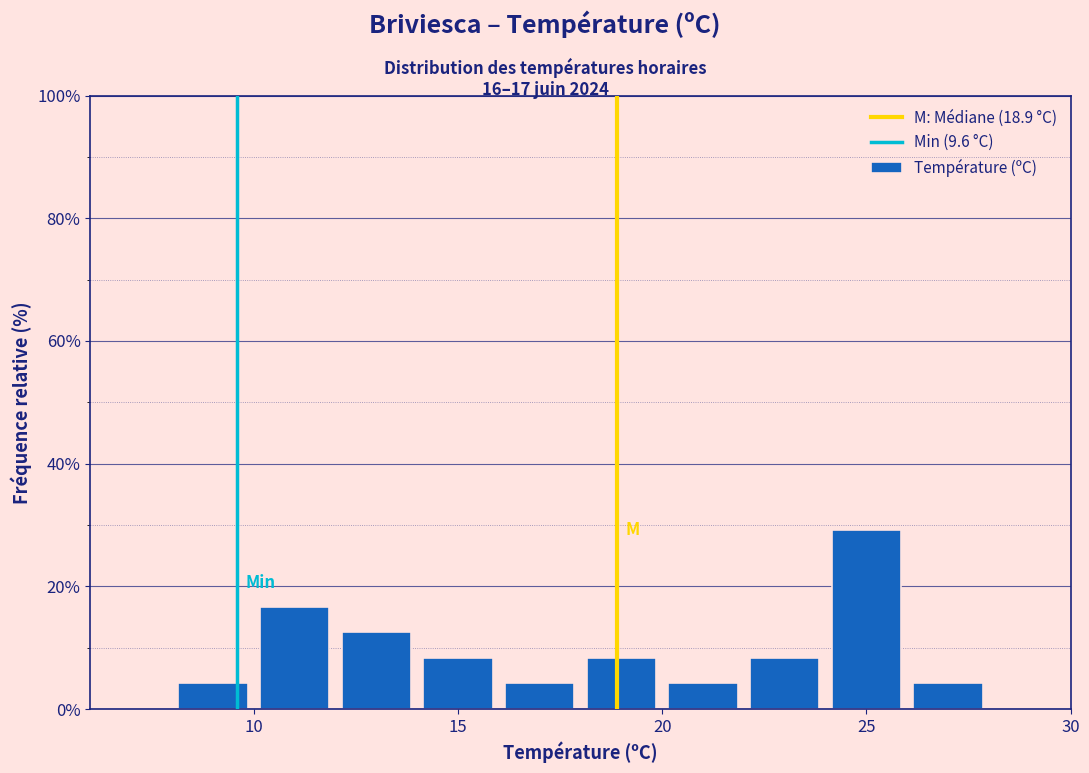

How tall is the bar that spans 12 to 14 on the x-axis? The values are not printed on the chart, so give them approximately, as read against the axis.

12